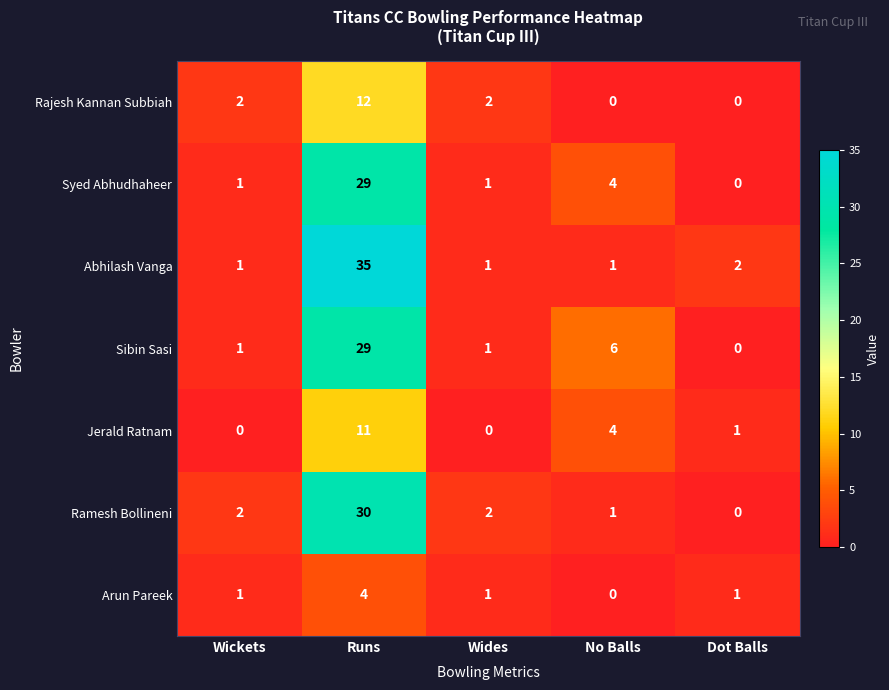

Which series has the largest total across all categories?

Abhilash Vanga